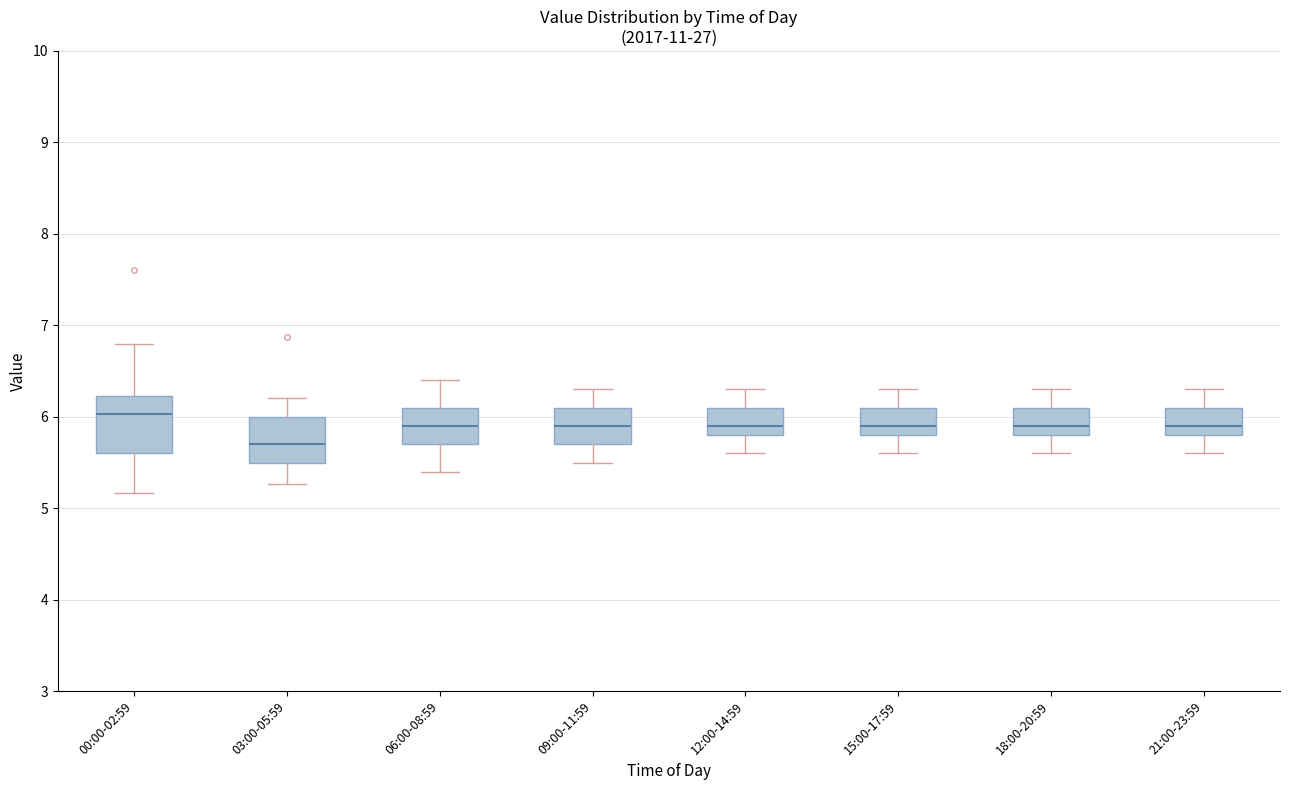

Which box is the tallest, from its lower edge to its upper edge?

00:00-02:59